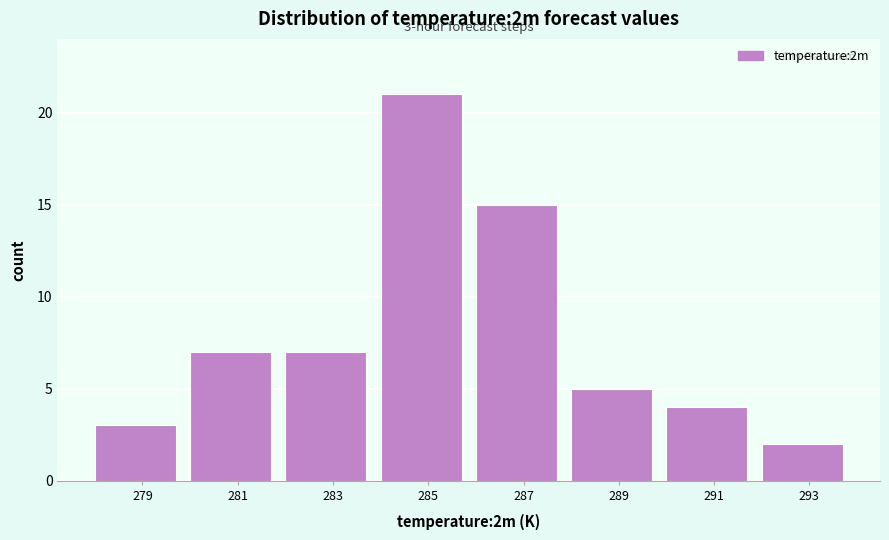

Which range on the x-axis has the tallest bar?

284 to 286